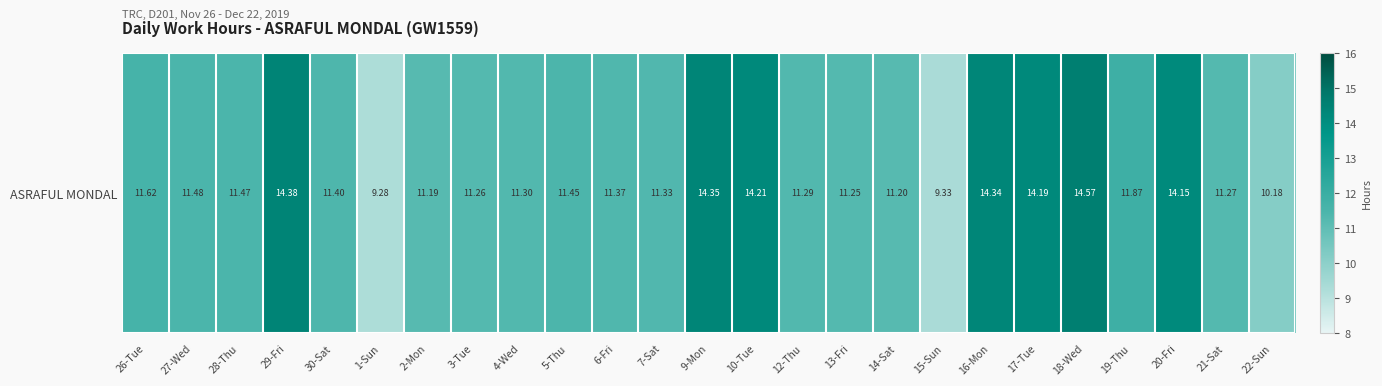

Approximately how many times larger is the value at 5-Thu compared to 14-Sat?

1.0